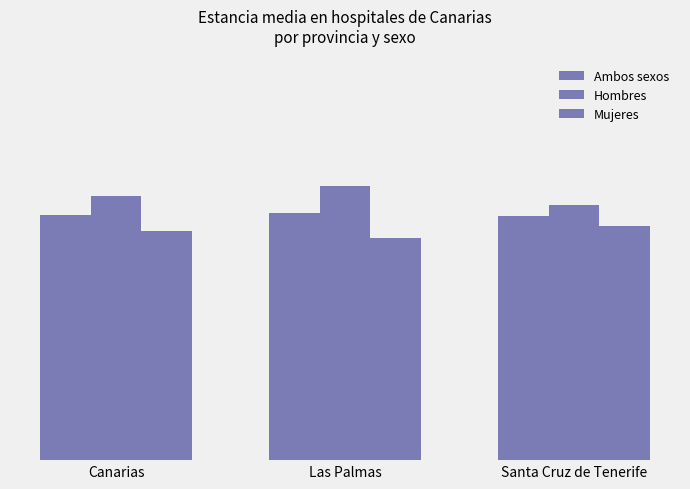

Which series changed the most between Las Palmas and Santa Cruz de Tenerife?

Hombres